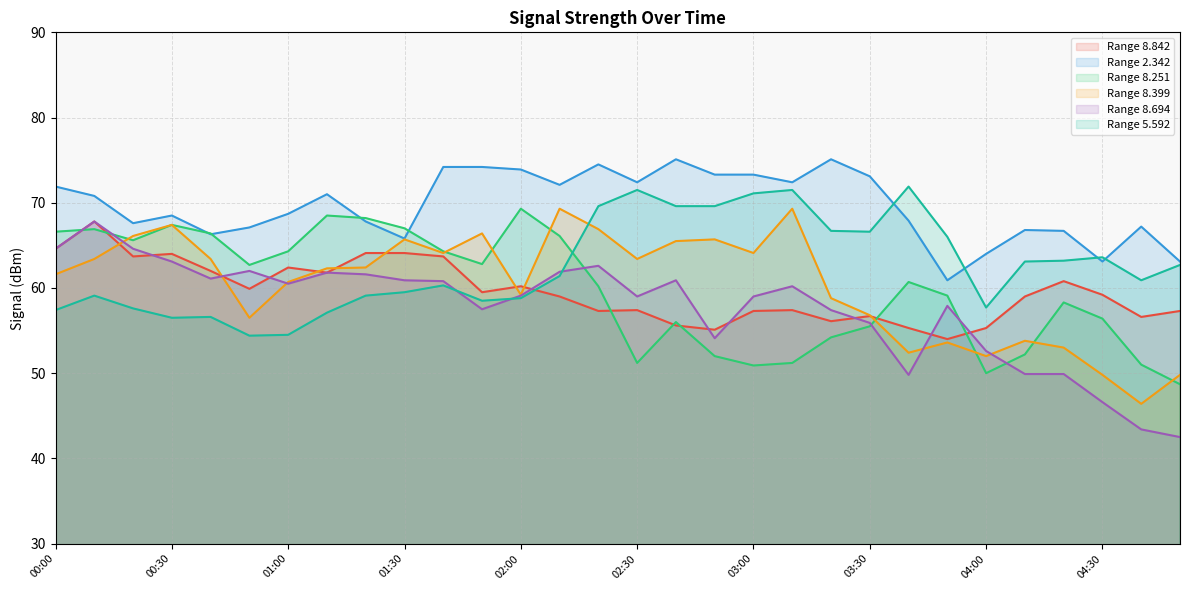

What is the total value across all series at 04:00?

331.6